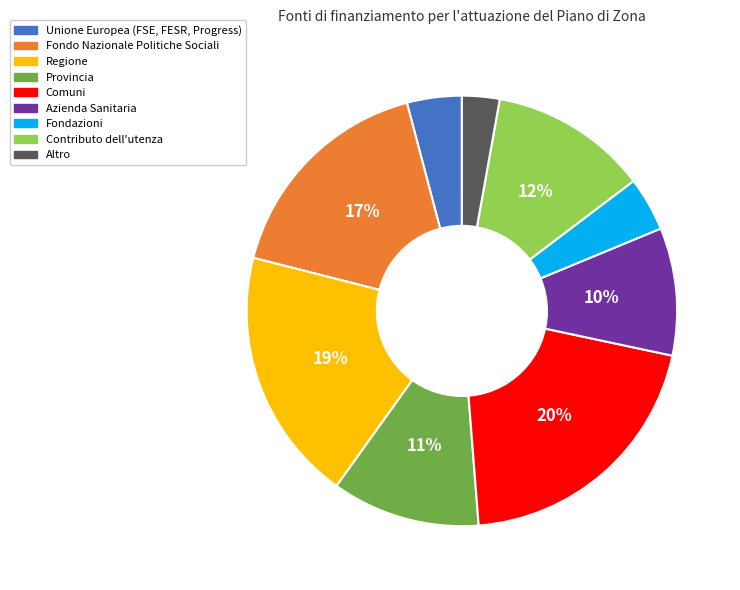

To the nearest percent, what is the average slice percentage?

11%